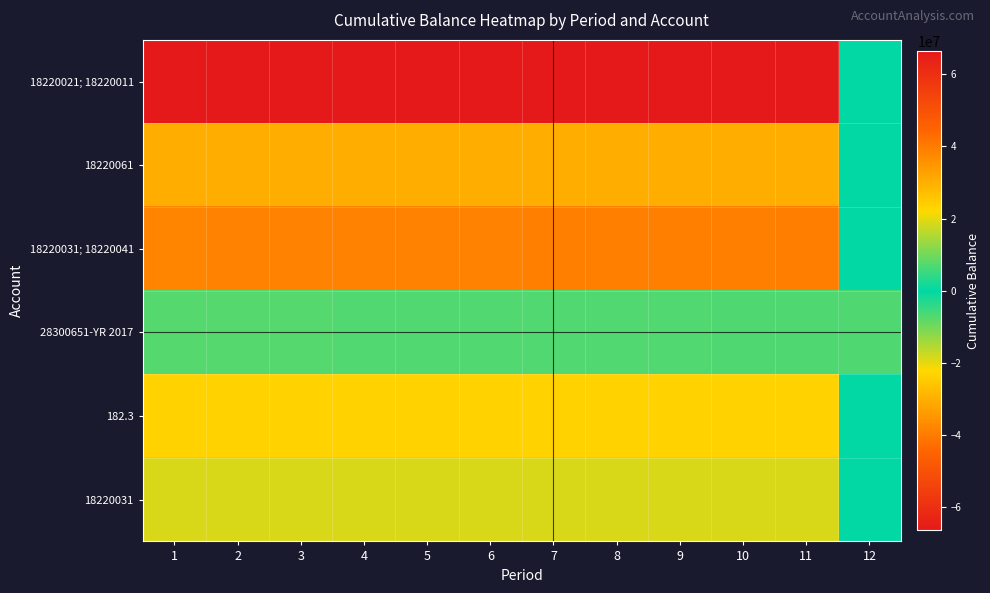

At which category does the chart reach its peak across all series?

1